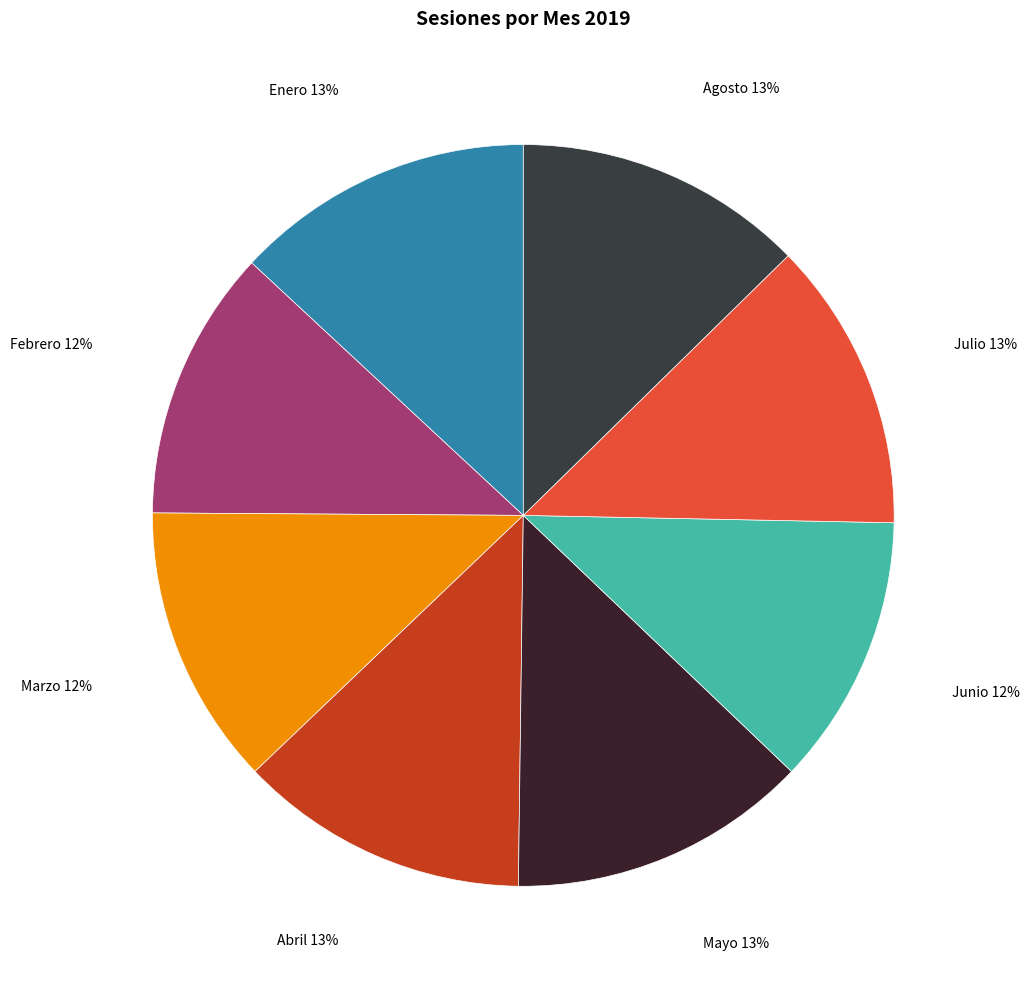

What is the largest slice in the pie chart?

Enero